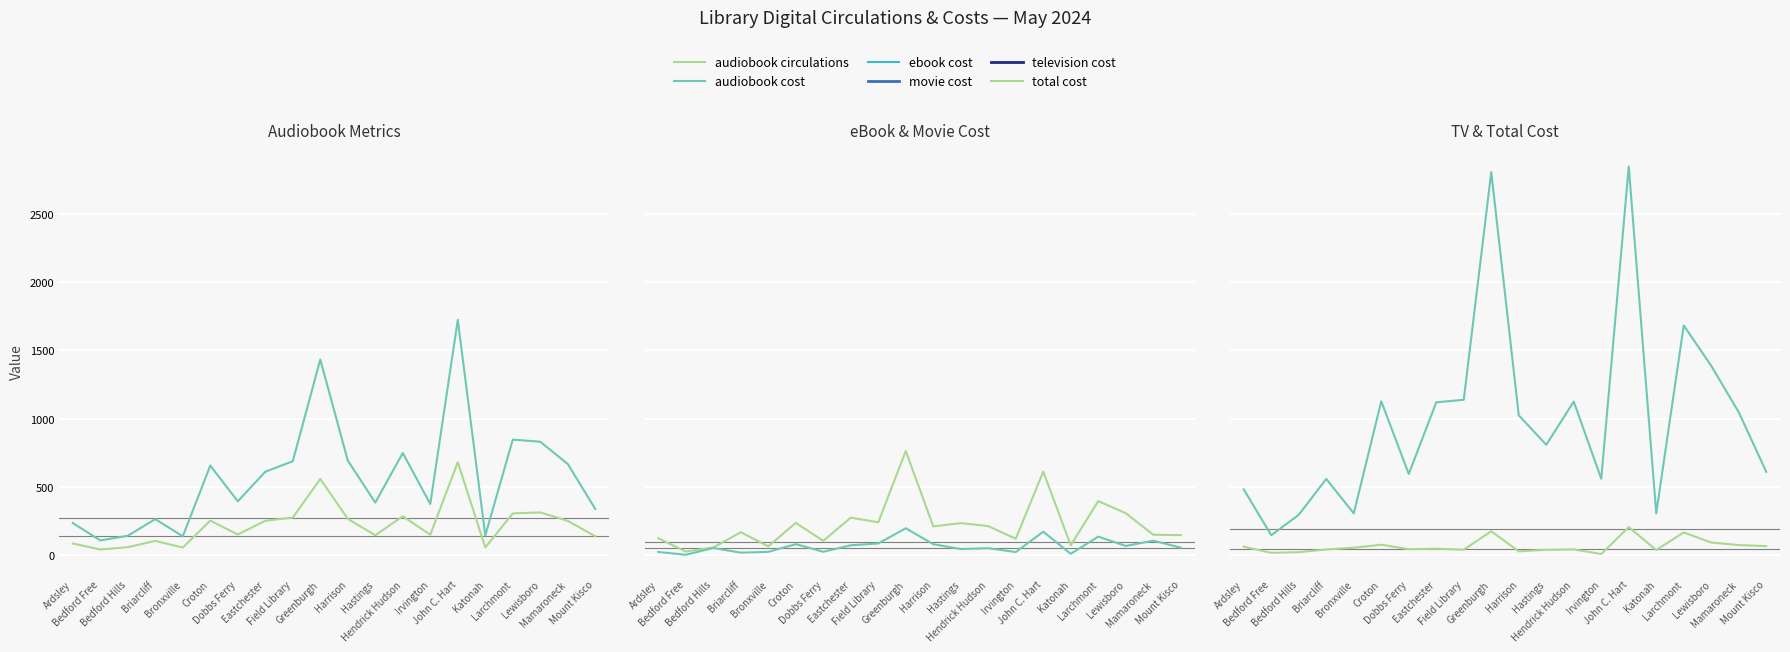

True or false: movie cost has more than 2 interior local peaks.

True